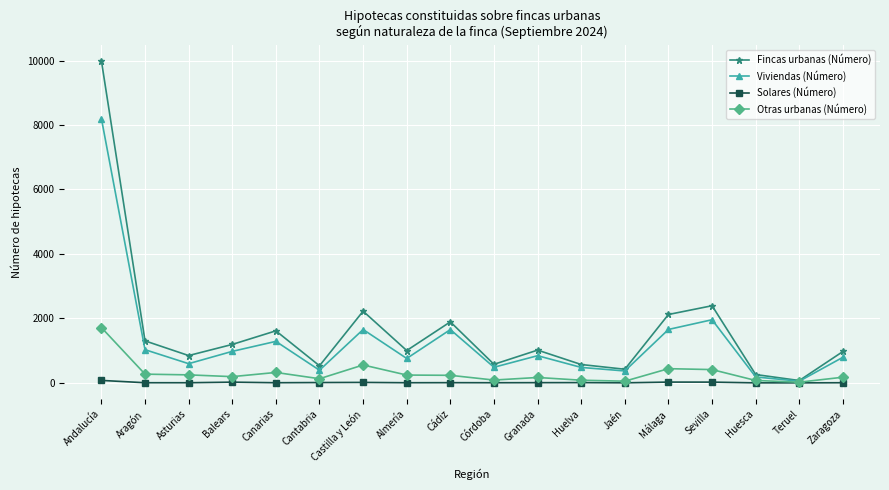

How many categories are shown in the chart?

18